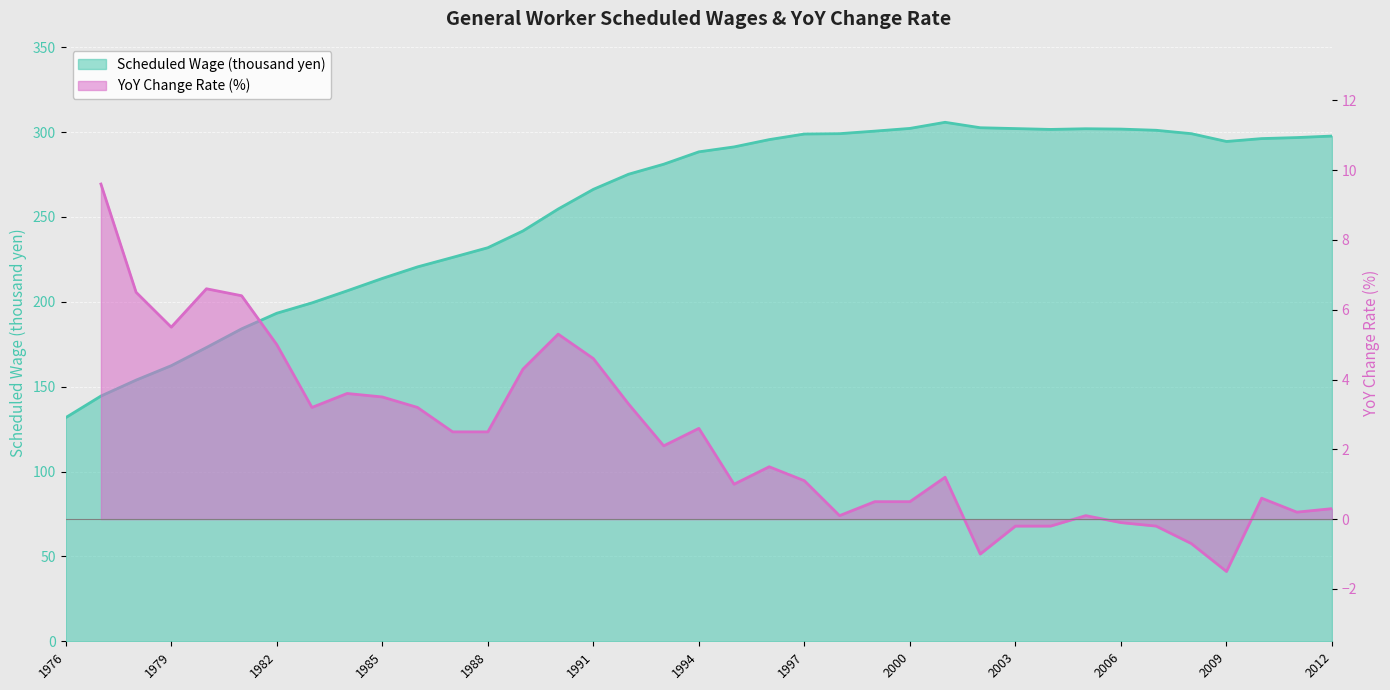

How many interior local peaks (higher than both neighbors) does the data have?

2